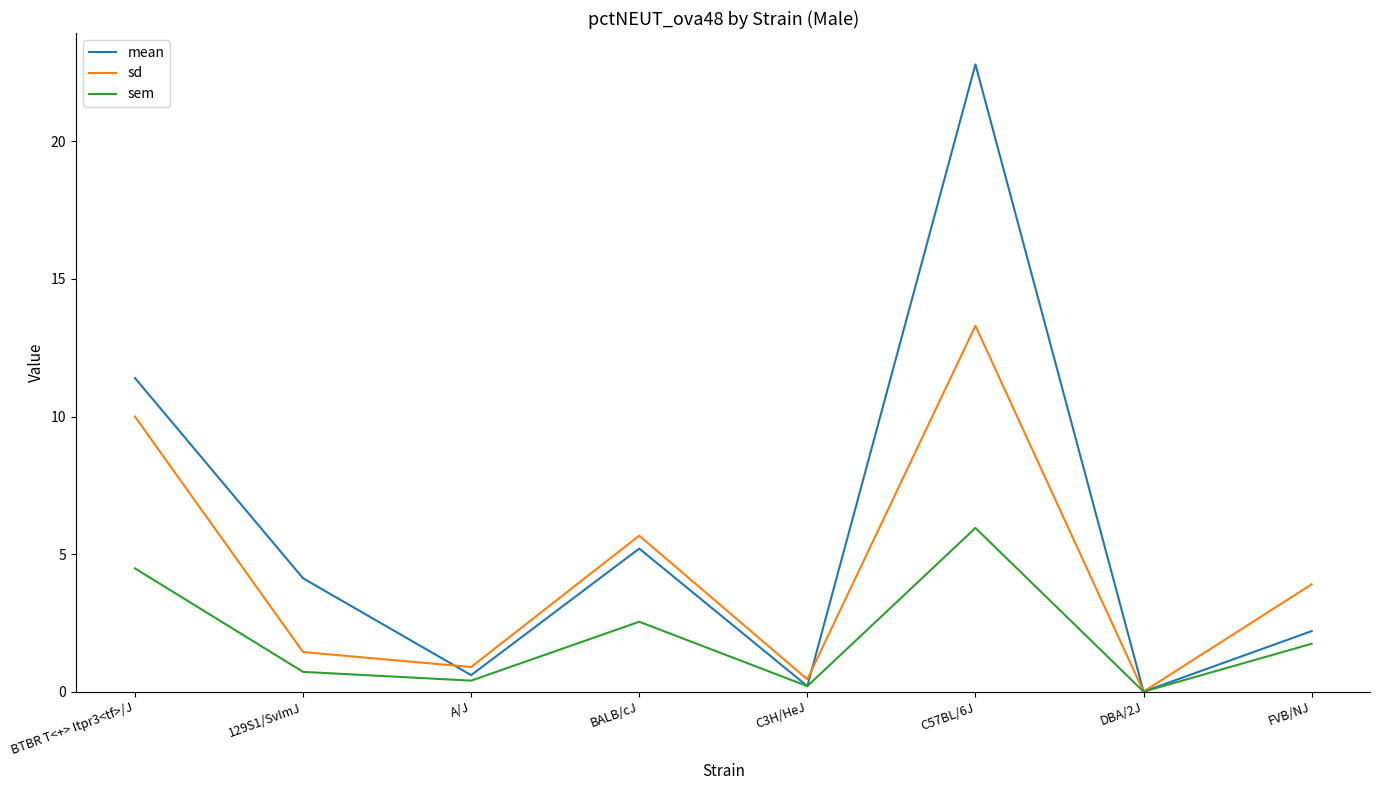

Is the value of sem at BALB/cJ greater than the value of mean at A/J?

Yes